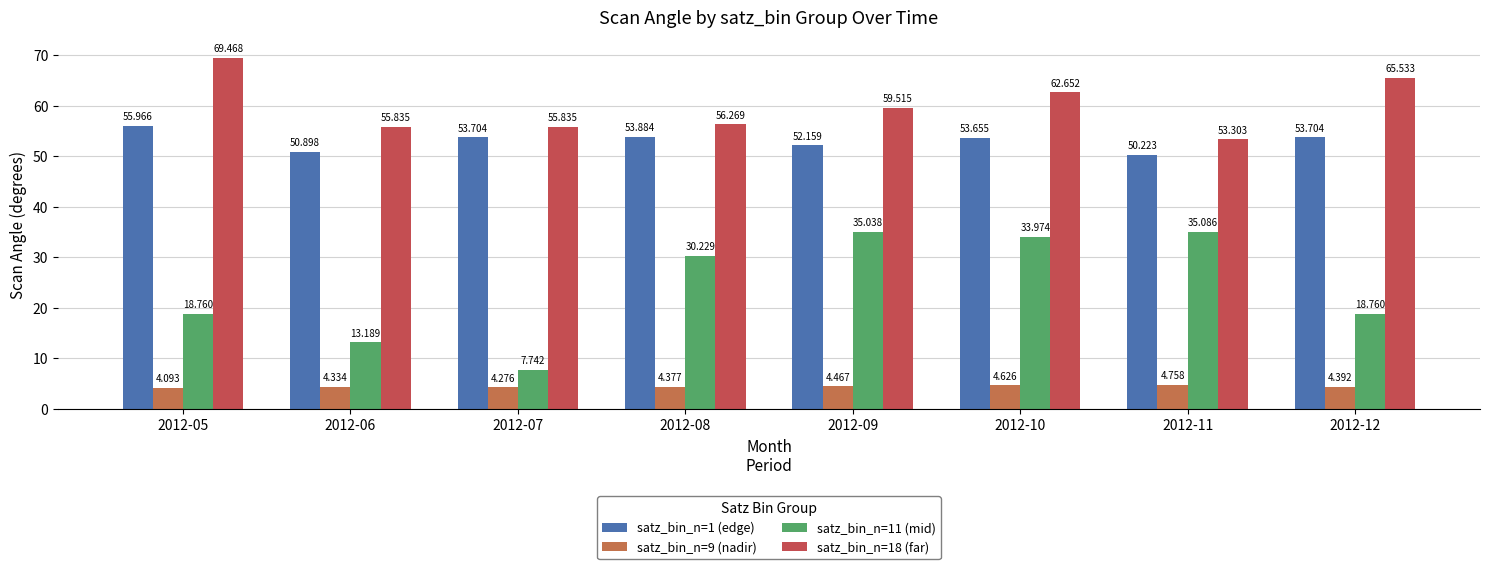

At which label does satz_bin_n=11 (mid) reach its peak?

2012-11